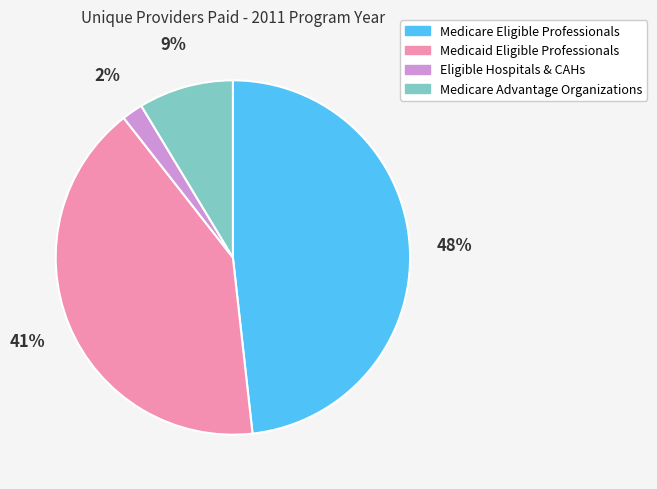

Rank the categories by value from highest to lowest.

Medicare Eligible Professionals, Medicaid Eligible Professionals, Medicare Advantage Organizations, Eligible Hospitals & CAHs